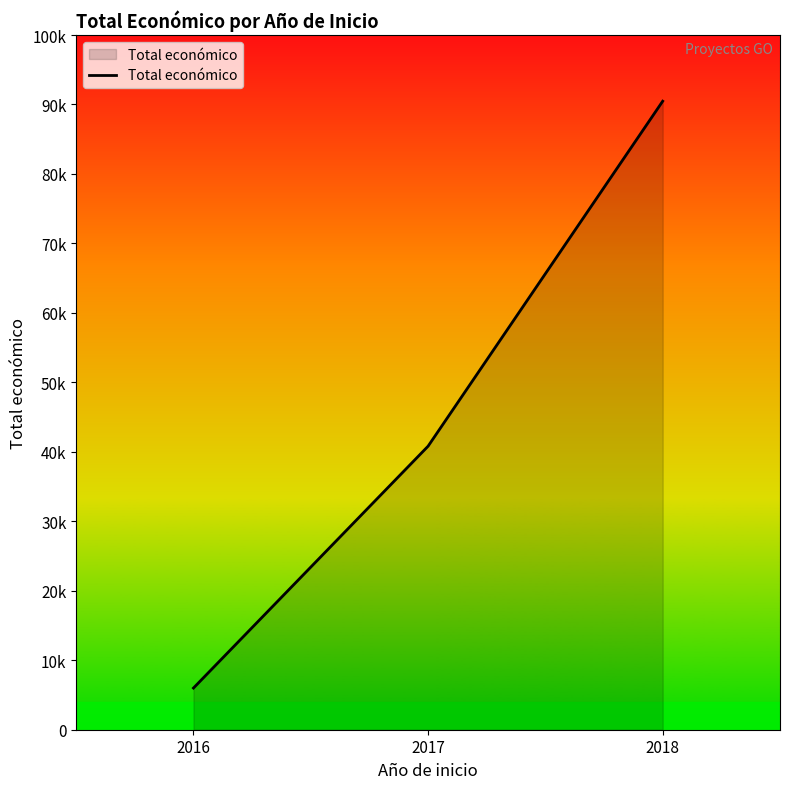

Does the chart have visible grid lines?

No